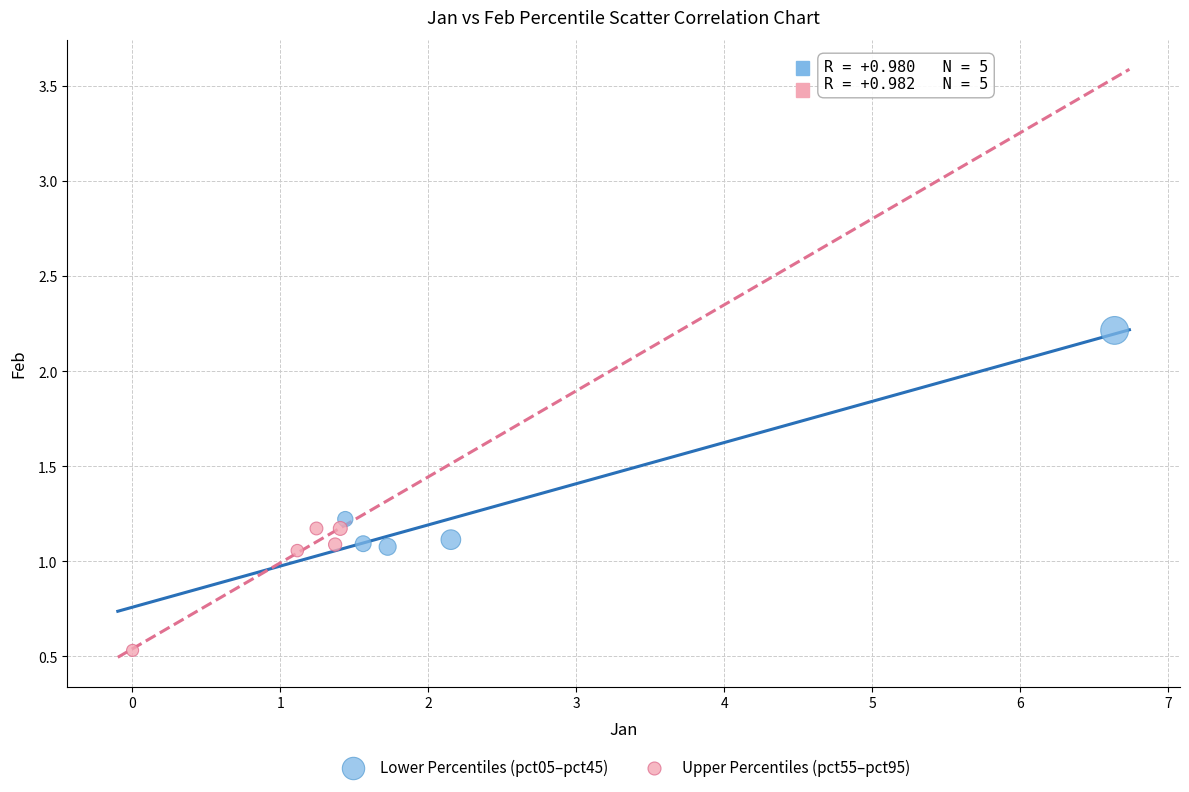

Which series contains the highest Y value?

Lower Percentiles (pct05–pct45)